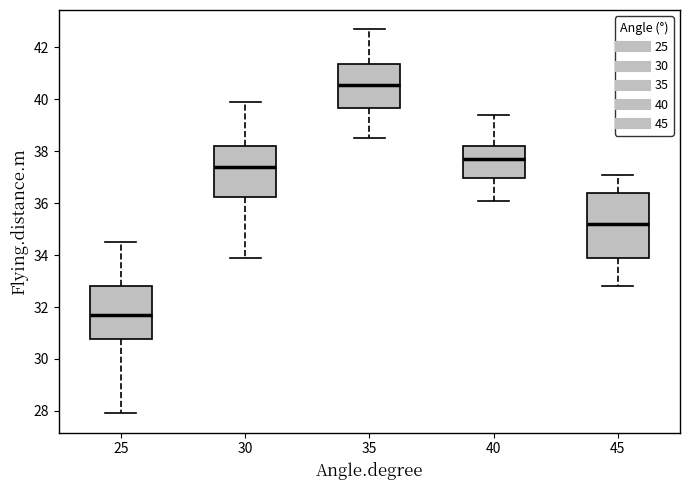

Which box has the lowest median line?

25